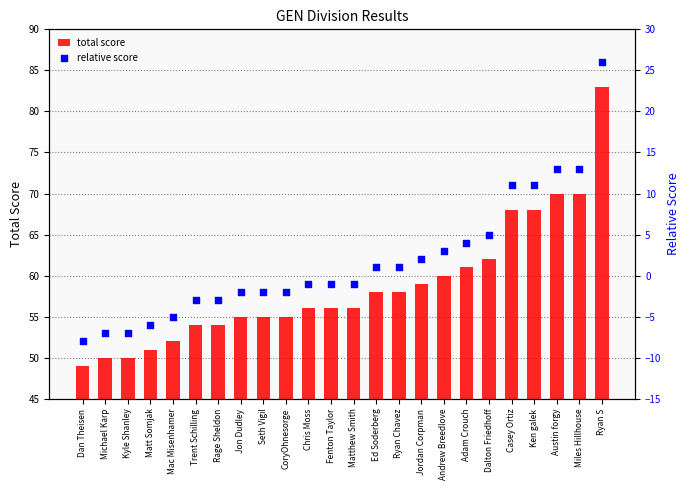

Which series contains the highest Y value?

total score